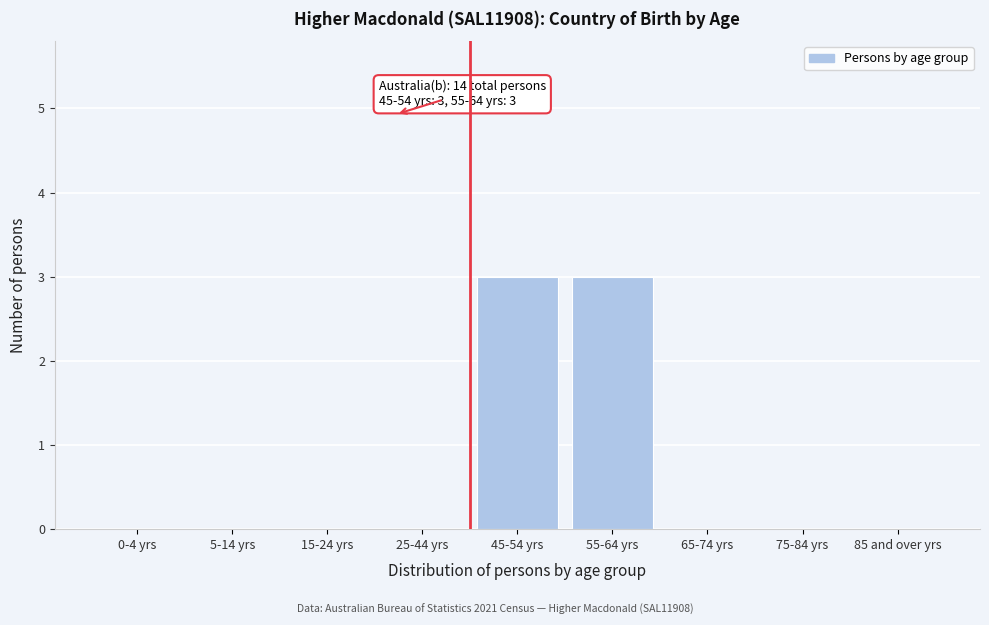

Reading right to left, list all the values displayed in this chart.

85 and over yrs=0	75-84 yrs=0	65-74 yrs=0	55-64 yrs=3	45-54 yrs=3	25-44 yrs=0	15-24 yrs=0	5-14 yrs=0	0-4 yrs=0